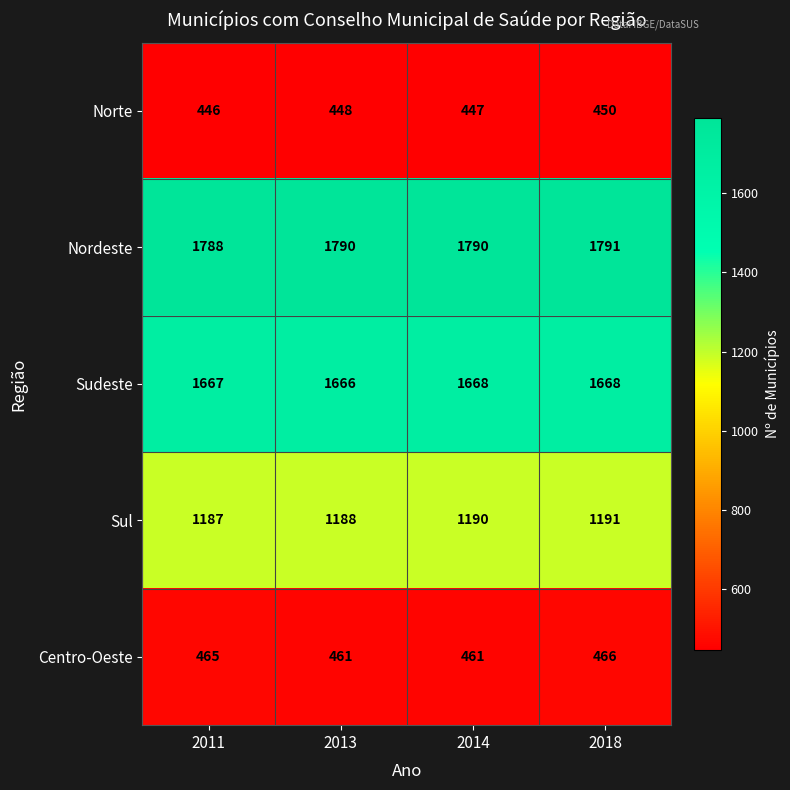

What is the maximum value shown in the chart?

1791